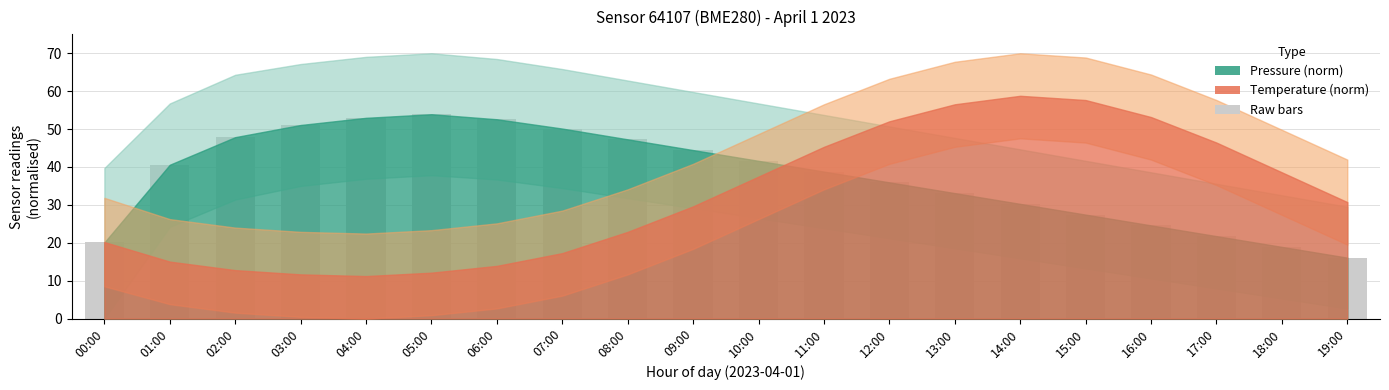

What is the greatest value displayed?

53.9